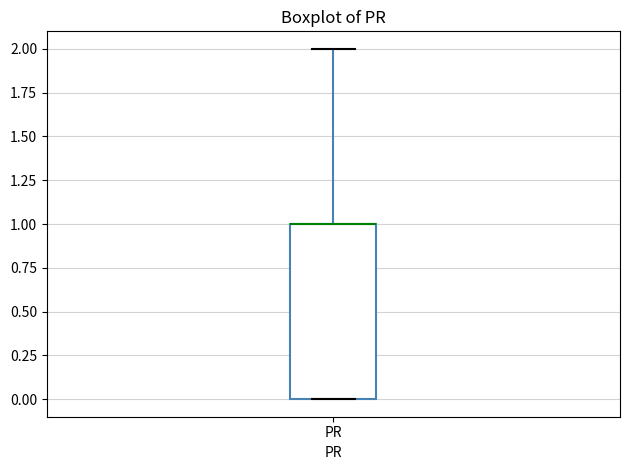

Read this box plot against the y-axis: the position of the median line, the range covered by the box, and the ends of both whiskers. The values are not printed on the chart, so give them approximately, as read against the axis.

median 1 (drawn on the box's upper edge), box 0 to 1, whiskers 0 to 2